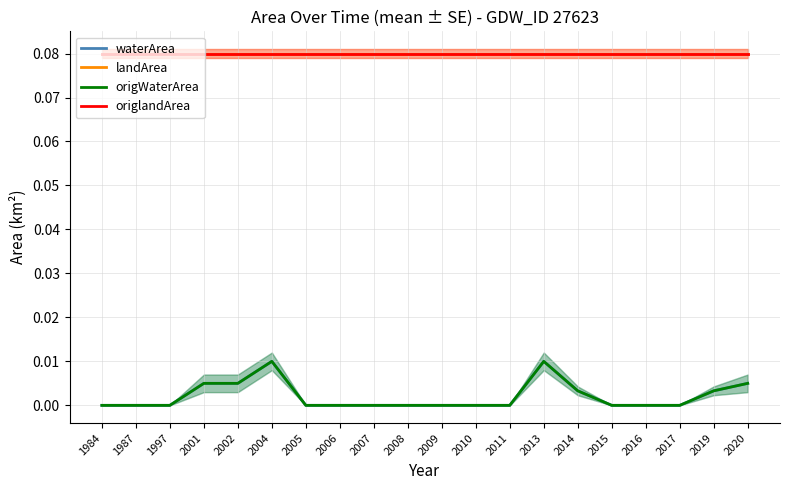

Is the value of origWaterArea at 2005 greater than the value of waterArea at 2001?

No